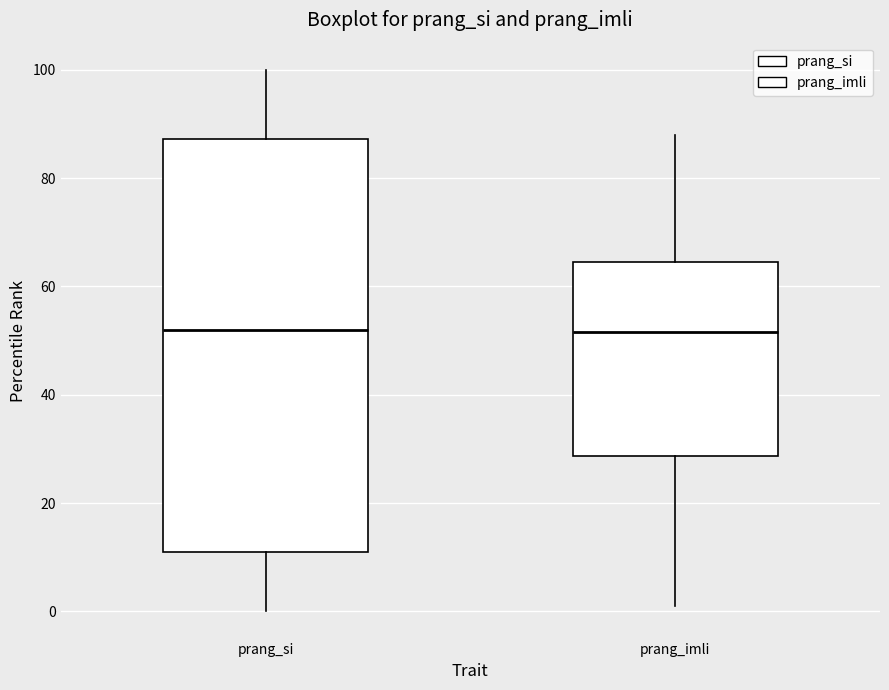

Comparing the boxes themselves (not the whiskers), which one is the tallest?

prang_si